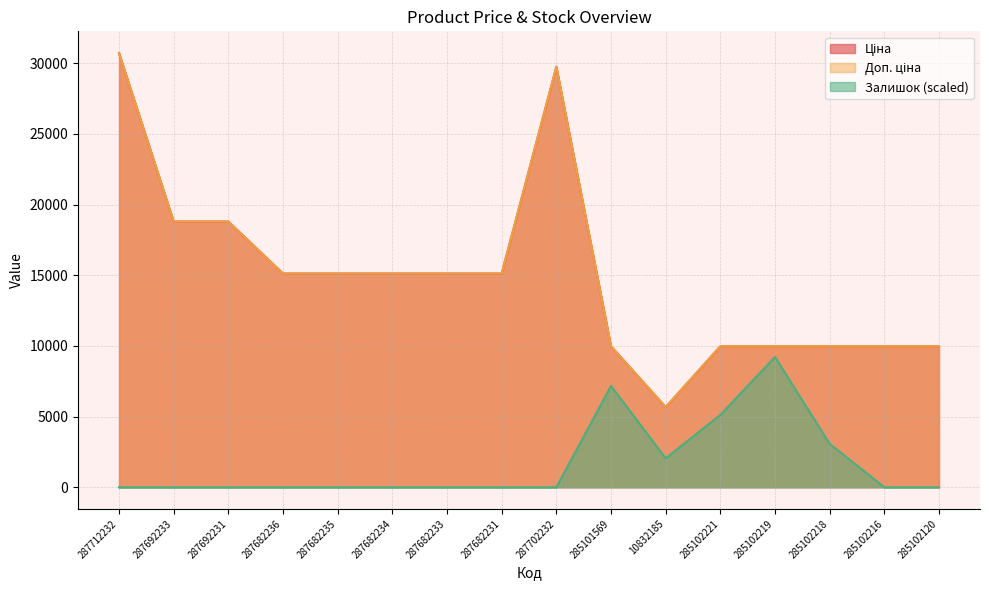

Which series changed the most between 287682236 and 287682233?

Ціна